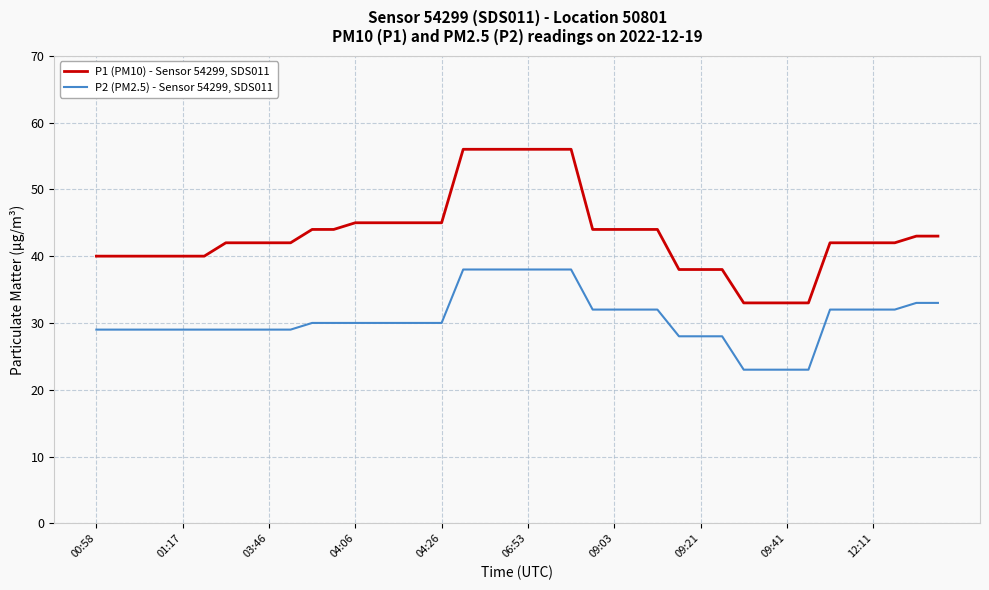

Which series has the largest total across all categories?

P1 (PM10) - Sensor 54299, SDS011